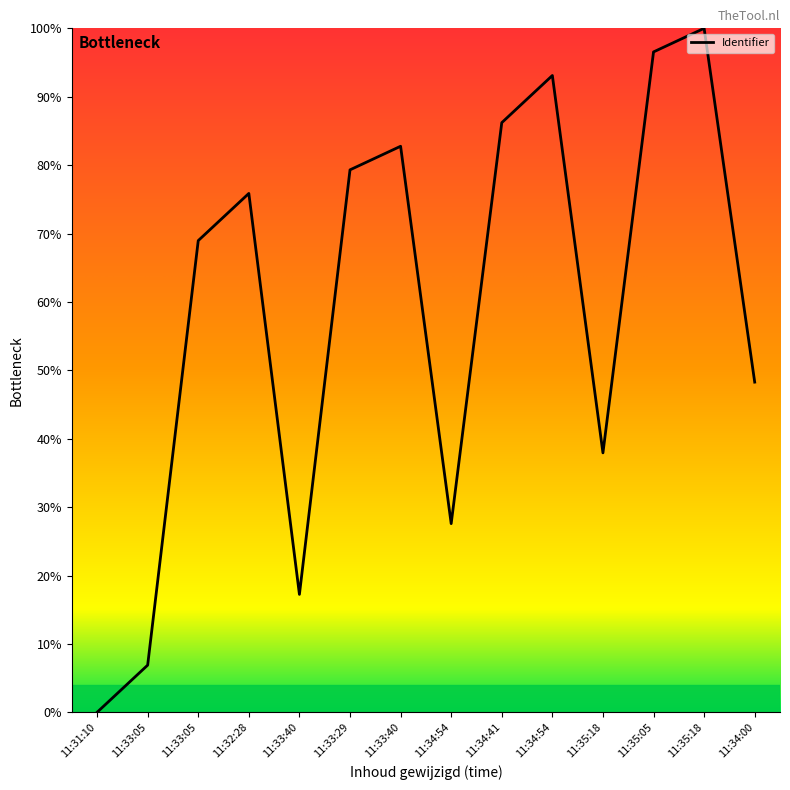

Is this an area chart (filled region under the line)?

No